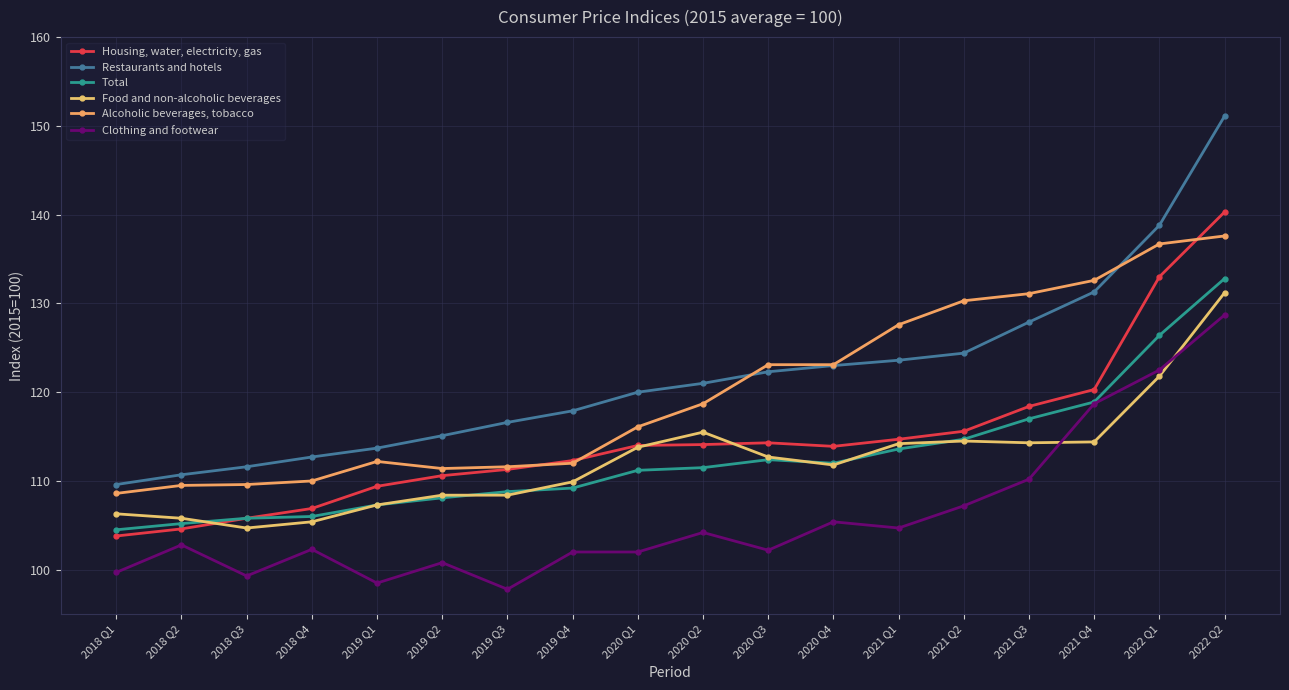

What is the total value across all series at 2020 Q2?

685.0